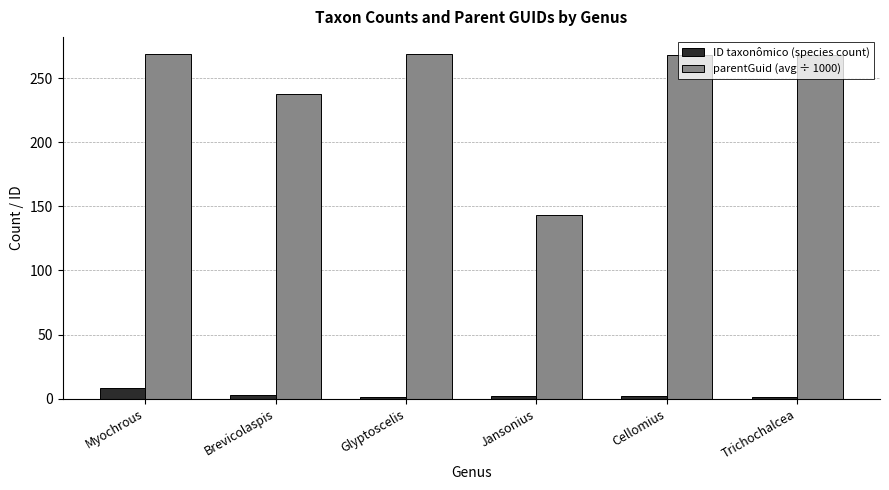

What position from the left is Brevicolaspis?

2